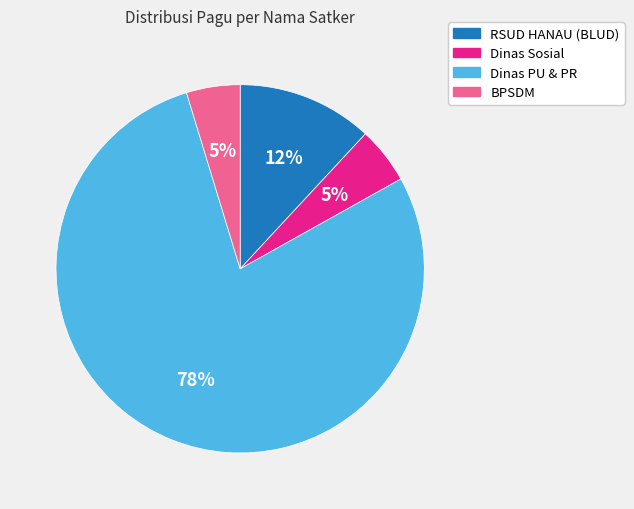

To the nearest percent, what percentage of the pie is BPSDM?

5%